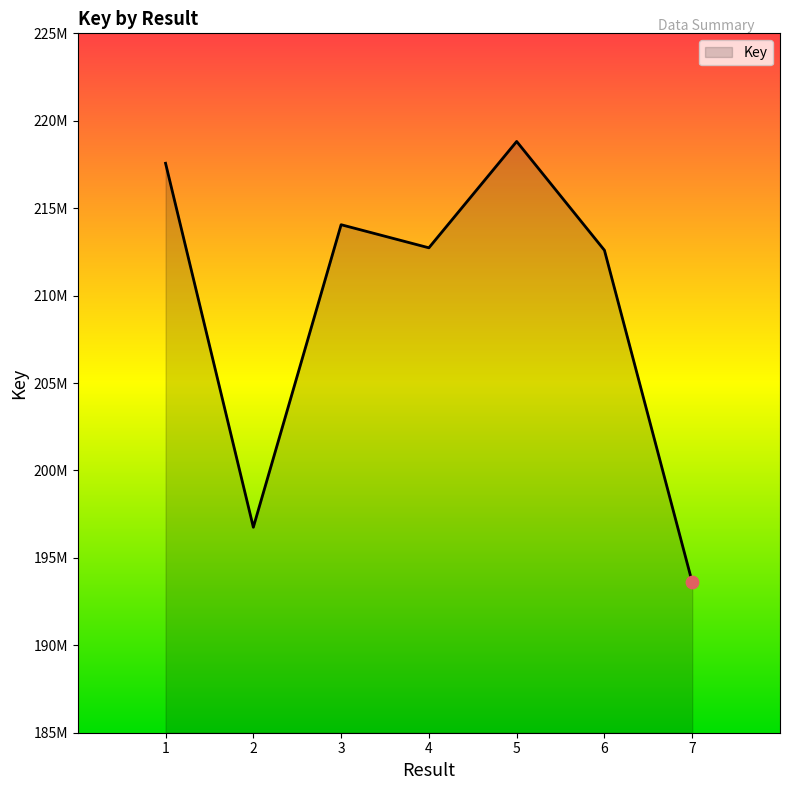

Approximately how many times larger is the value at 4 compared to 1?

1.0